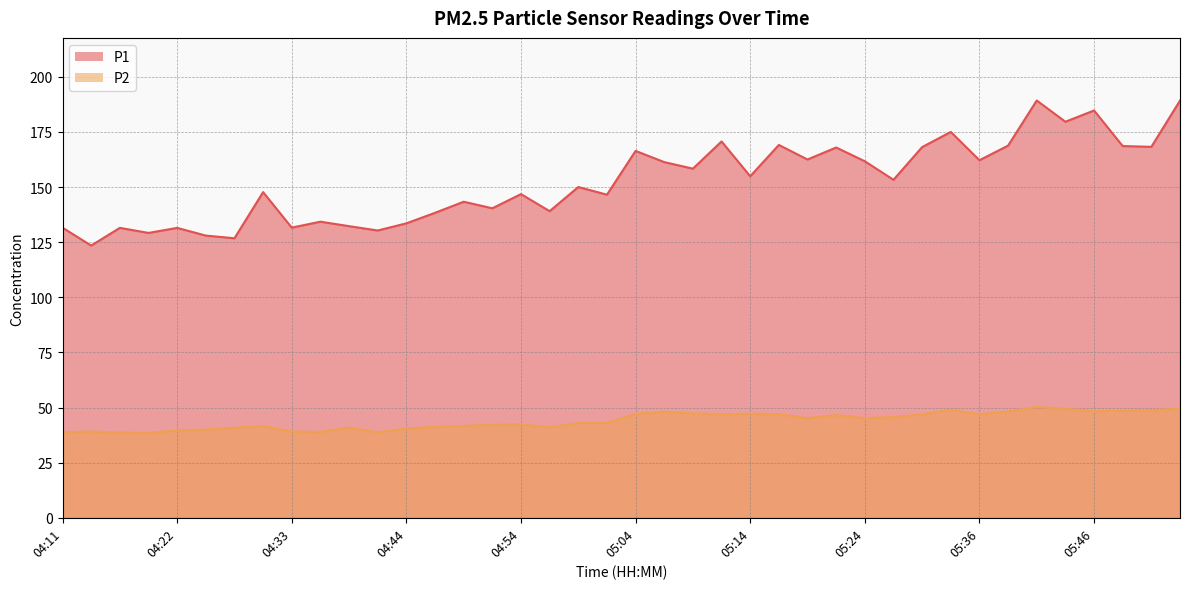

How many data points in P1 are less than 153?

20